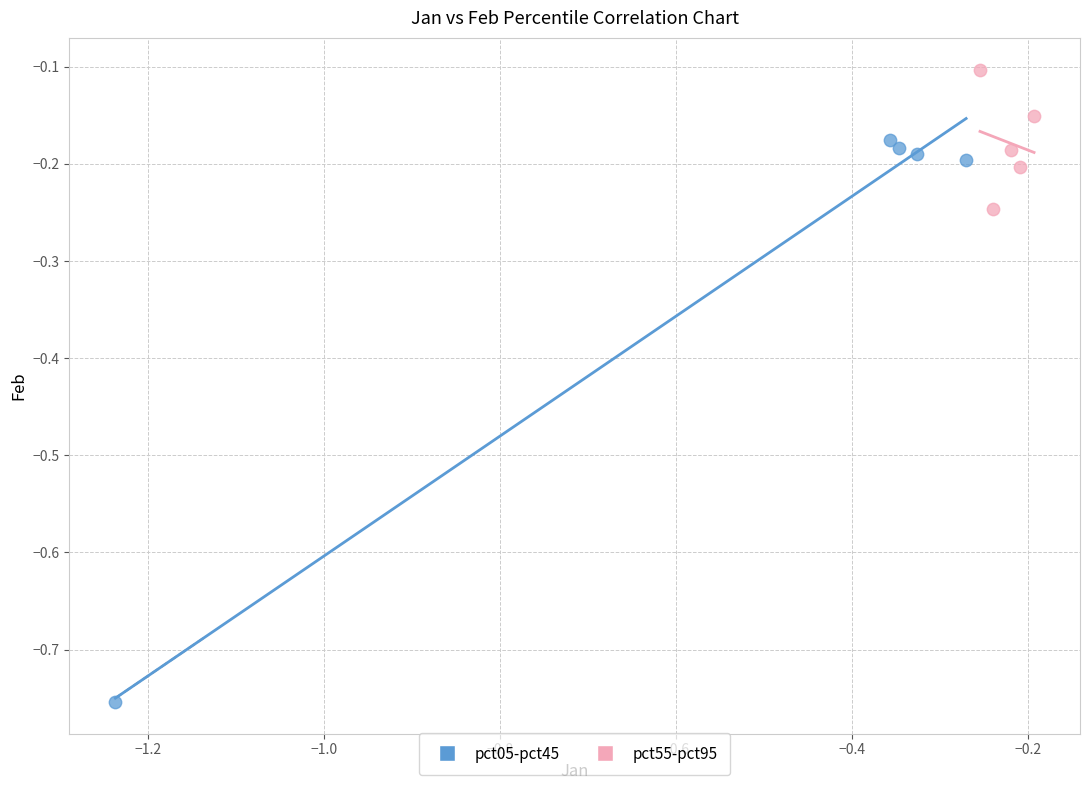

Which series reaches the maximum Y coordinate?

pct55-pct95